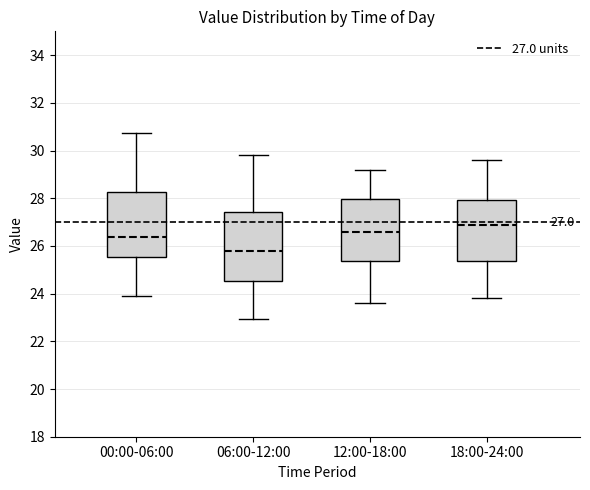

Which box's median line is the highest?

18:00-24:00